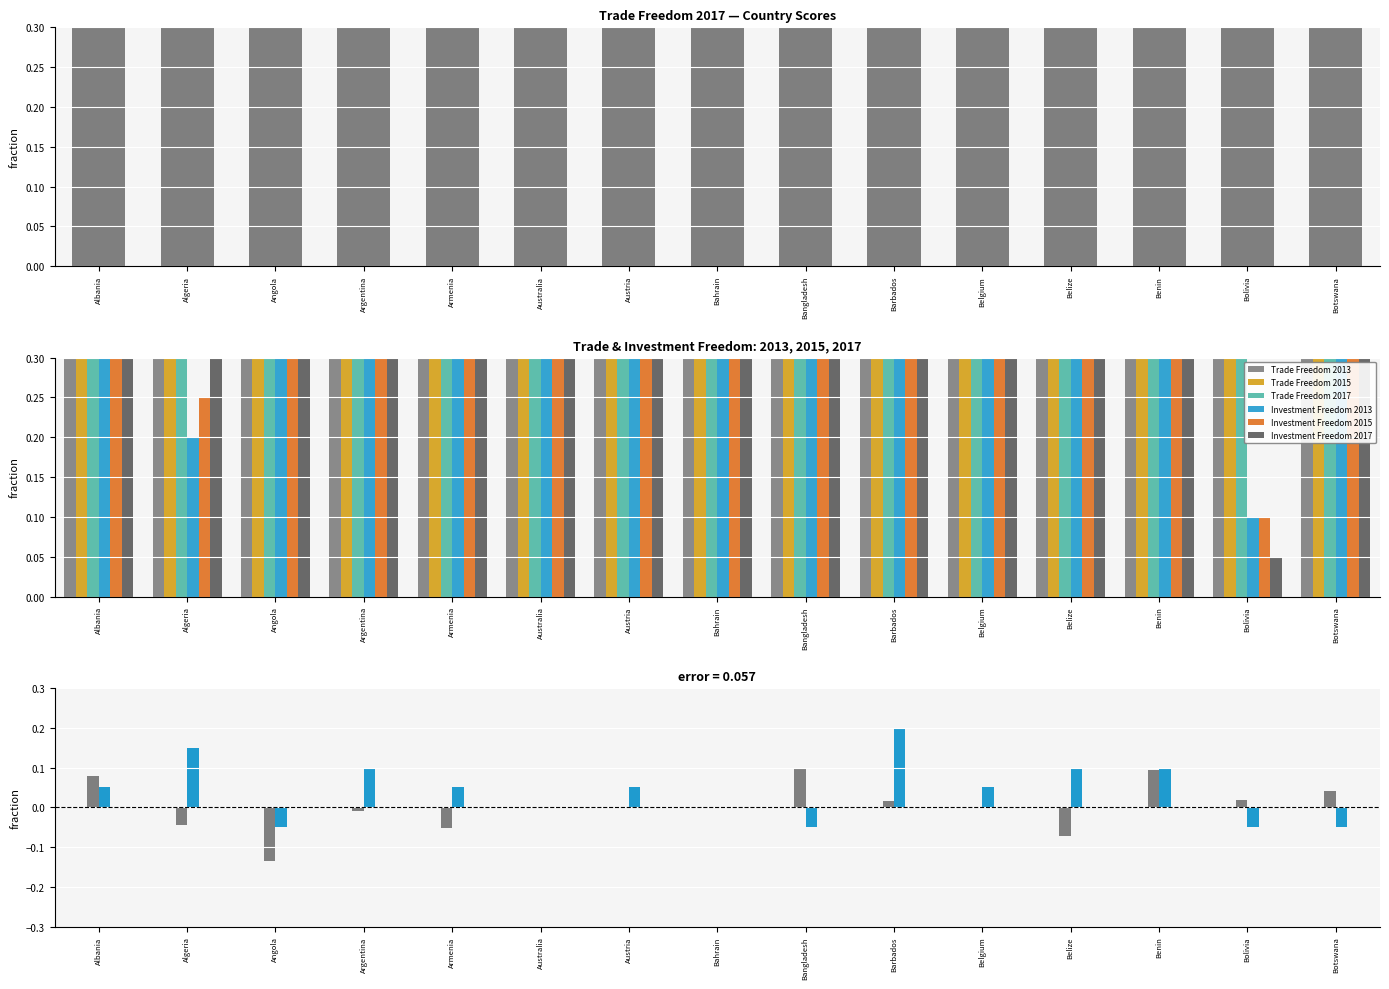

What is the minimum value for Investment Freedom 2017?

0.1